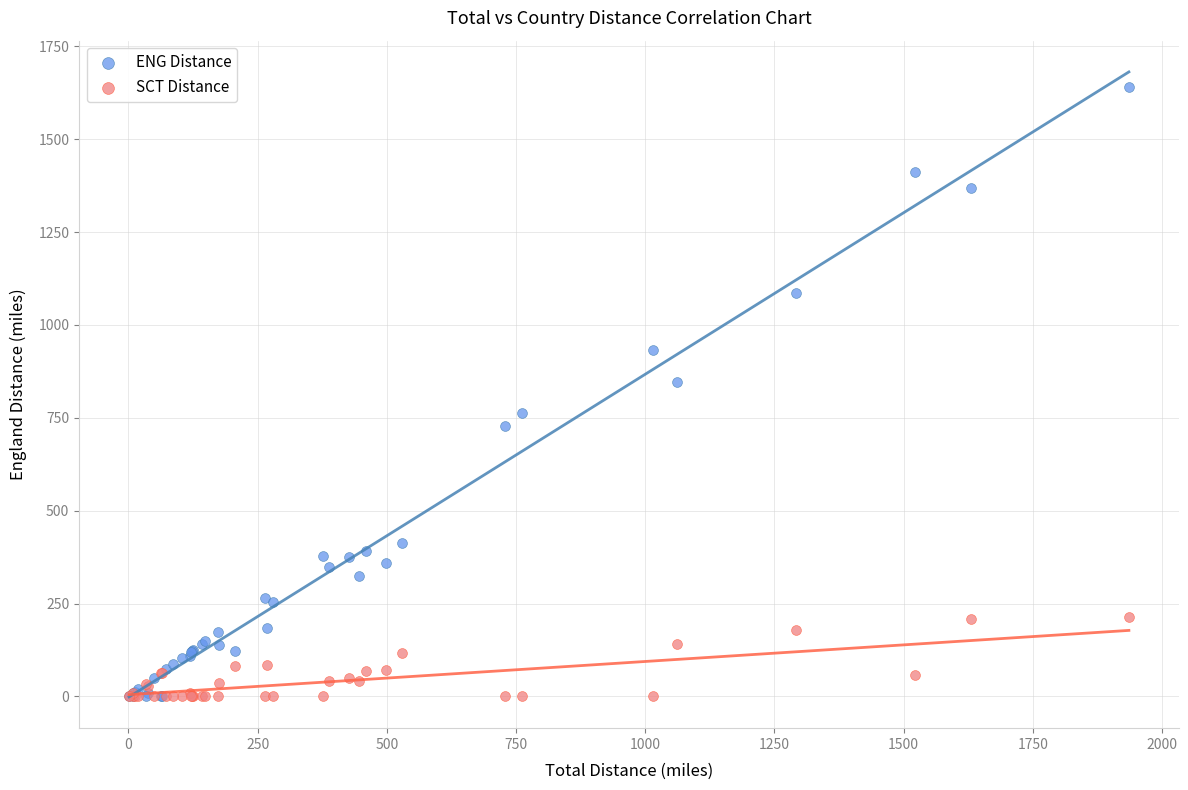

What are all the series names shown in the legend?

ENG Distance, SCT Distance